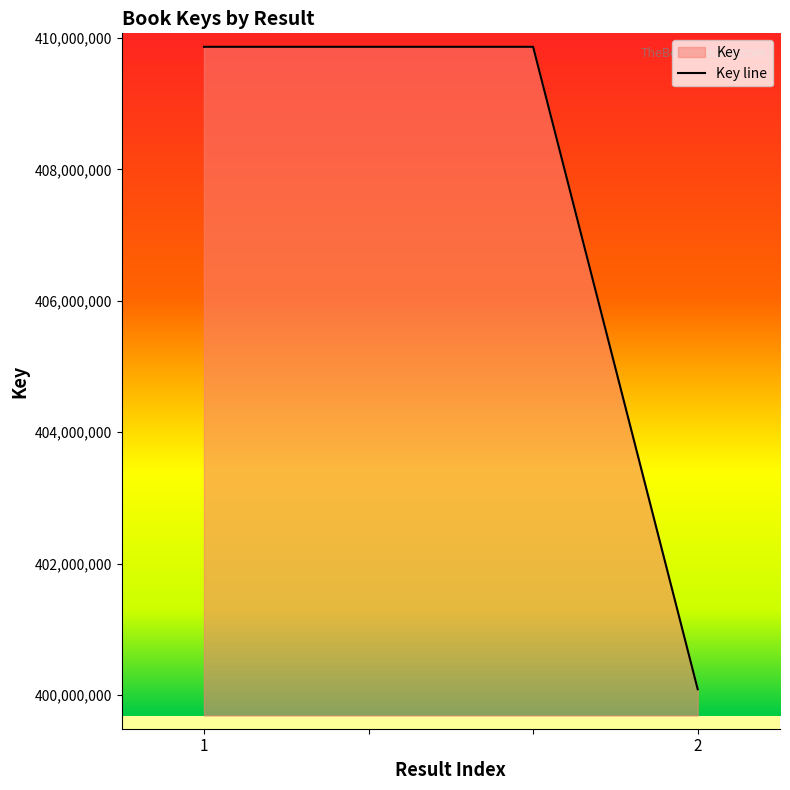

What is the approximate value at , to the nearest 50?

409863400